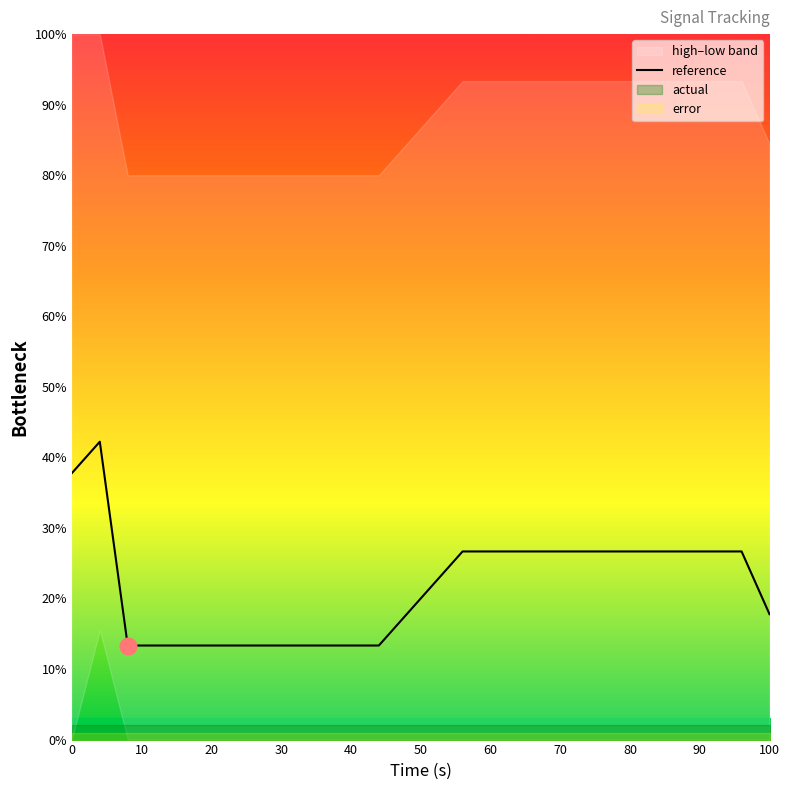

What is the highest value of the reference series?

42.2